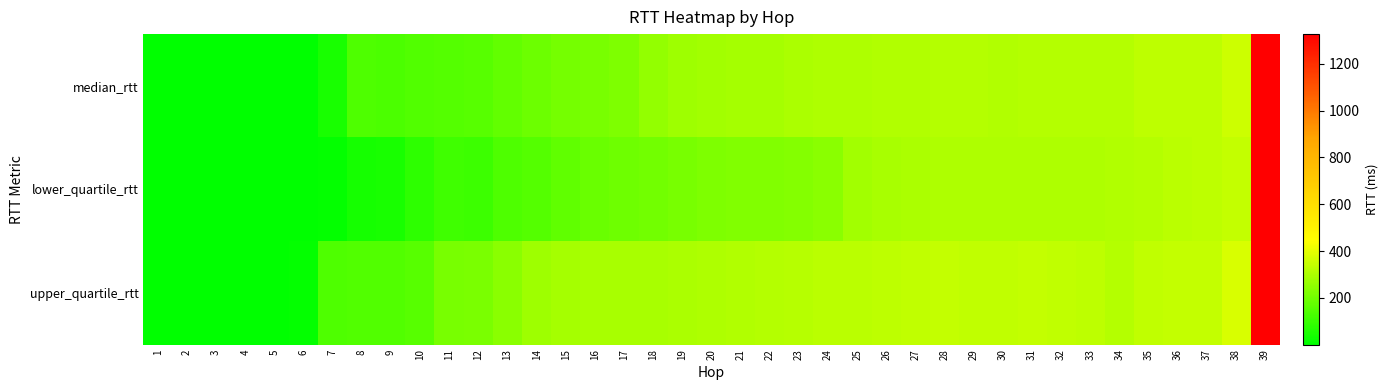

At 33, list the series in order from smallest to largest.

lower_quartile_rtt, median_rtt, upper_quartile_rtt